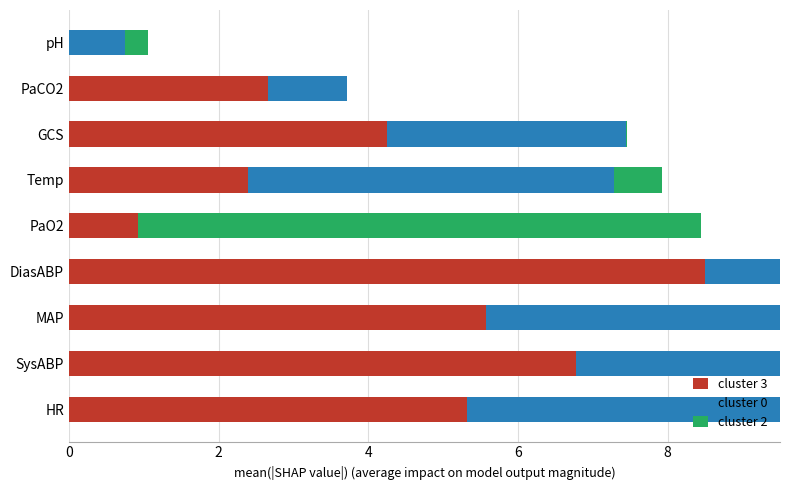

Which series has the largest total across all categories?

cluster 3